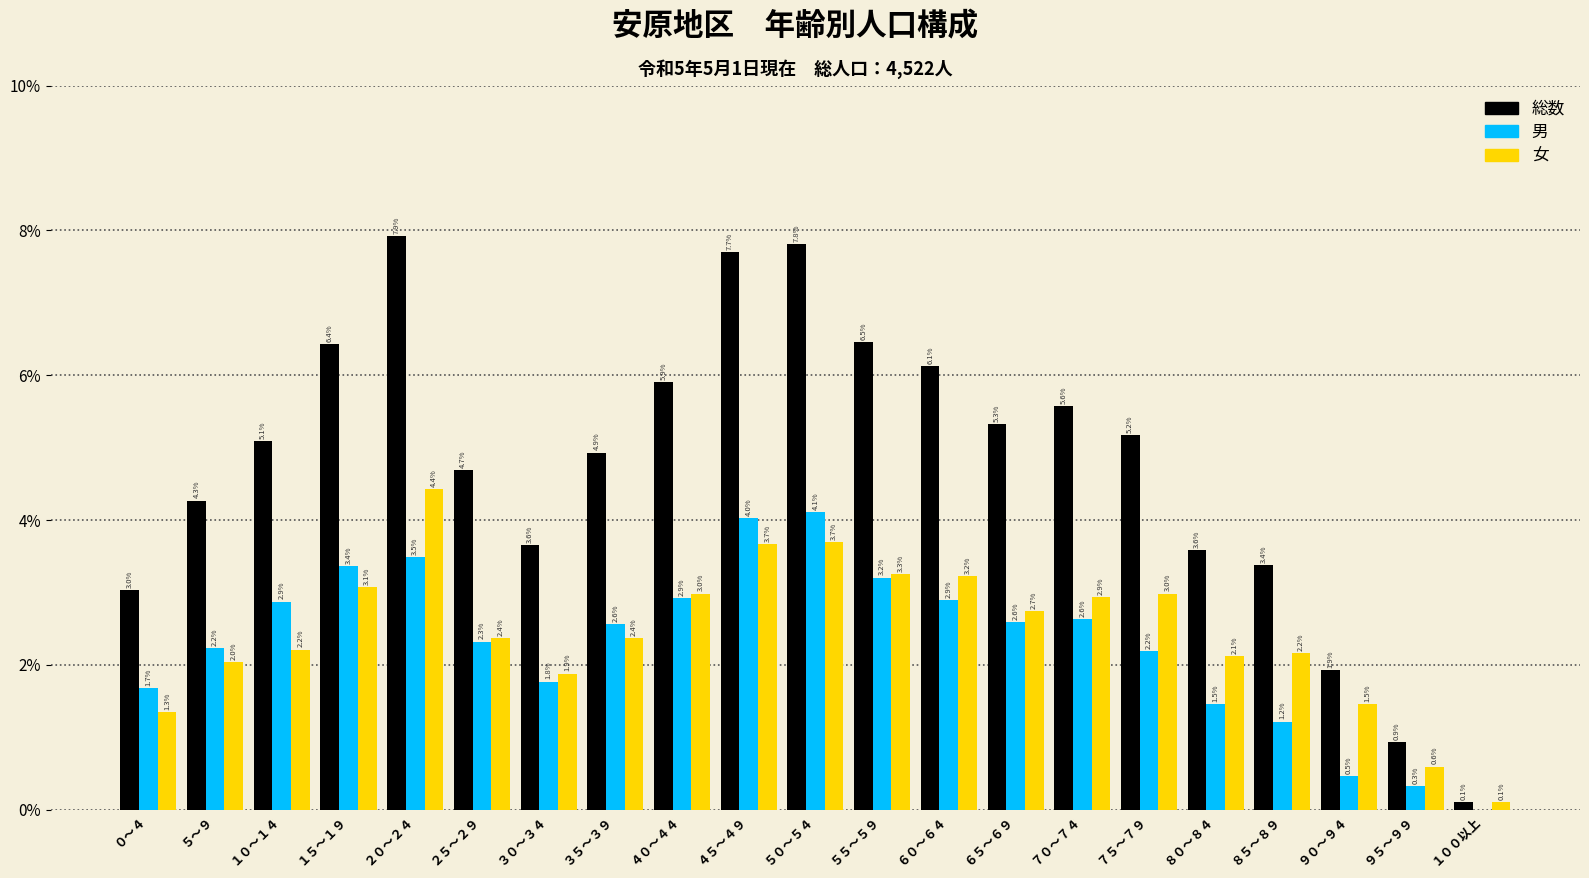

Reading left to right, transcribe all the data shown in this chart.

総数: ０～４=3.0	５～９=4.3	１０～１４=5.1	１５～１９=6.4	２０～２４=7.9	２５～２９=4.7	３０～３４=3.6	３５～３９=4.9	４０～４４=5.9	４５～４９=7.7	５０～５４=7.8	５５～５９=6.5	６０～６４=6.1	６５～６９=5.3	７０～７４=5.6	７５～７９=5.2	８０～８４=3.6	８５～８９=3.4	９０～９４=1.9	９５～９９=0.9	１００以上=0.1
男: ０～４=1.7	５～９=2.2	１０～１４=2.9	１５～１９=3.4	２０～２４=3.5	２５～２９=2.3	３０～３４=1.8	３５～３９=2.6	４０～４４=2.9	４５～４９=4.0	５０～５４=4.1	５５～５９=3.2	６０～６４=2.9	６５～６９=2.6	７０～７４=2.6	７５～７９=2.2	８０～８４=1.5	８５～８９=1.2	９０～９４=0.5	９５～９９=0.3	１００以上=0.0
女: ０～４=1.3	５～９=2.0	１０～１４=2.2	１５～１９=3.1	２０～２４=4.4	２５～２９=2.4	３０～３４=1.9	３５～３９=2.4	４０～４４=3.0	４５～４９=3.7	５０～５４=3.7	５５～５９=3.3	６０～６４=3.2	６５～６９=2.7	７０～７４=2.9	７５～７９=3.0	８０～８４=2.1	８５～８９=2.2	９０～９４=1.5	９５～９９=0.6	１００以上=0.1